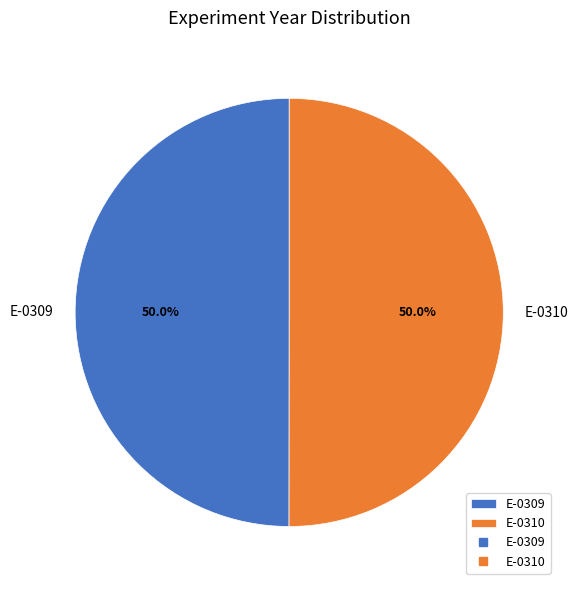

Combined, do E-0309 and E-0310 account for over 50%?

Yes